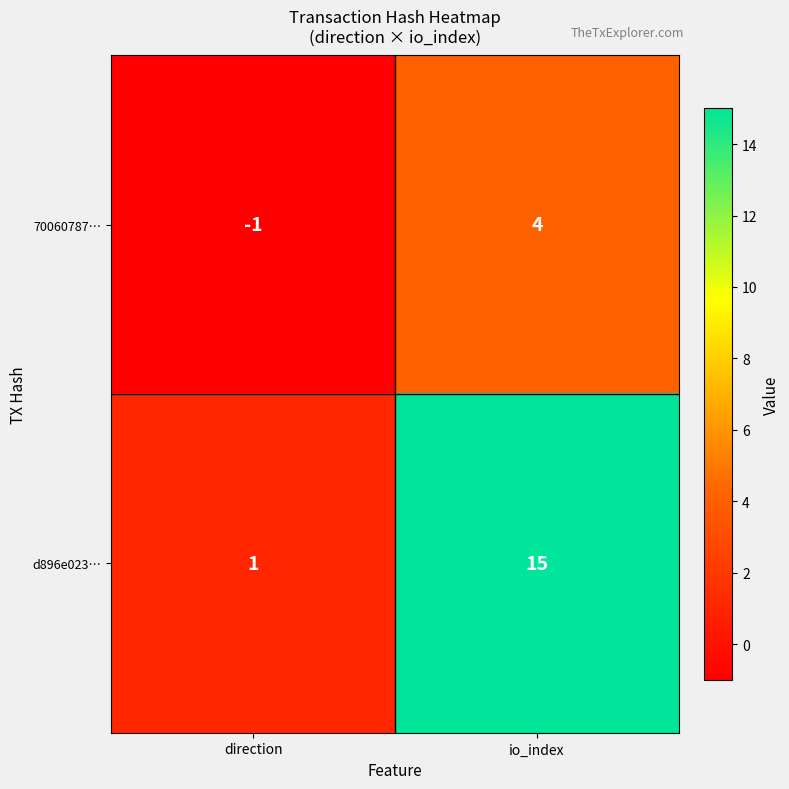

Which category has the lowest value across all series?

direction